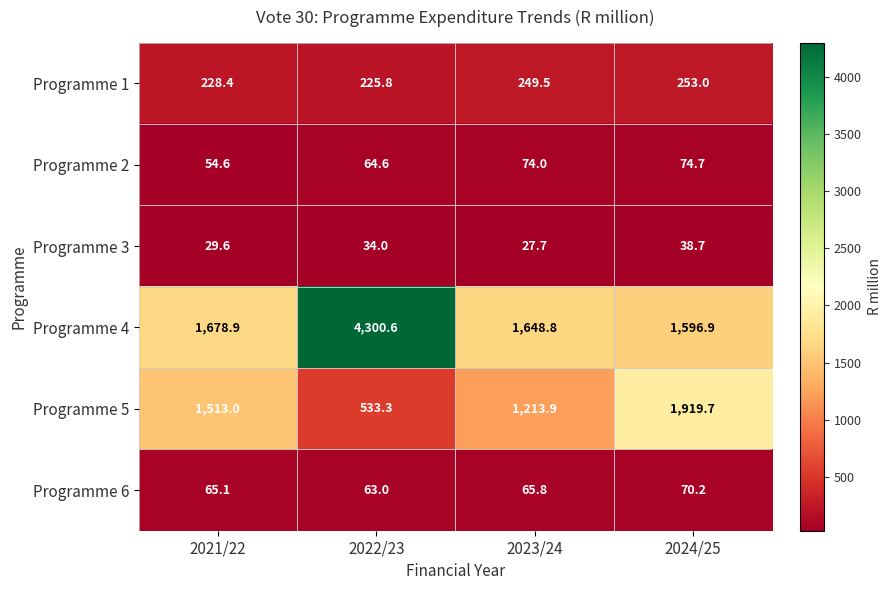

Rank the series at 2024/25 from lowest to highest value.

Programme 3, Programme 6, Programme 2, Programme 1, Programme 4, Programme 5